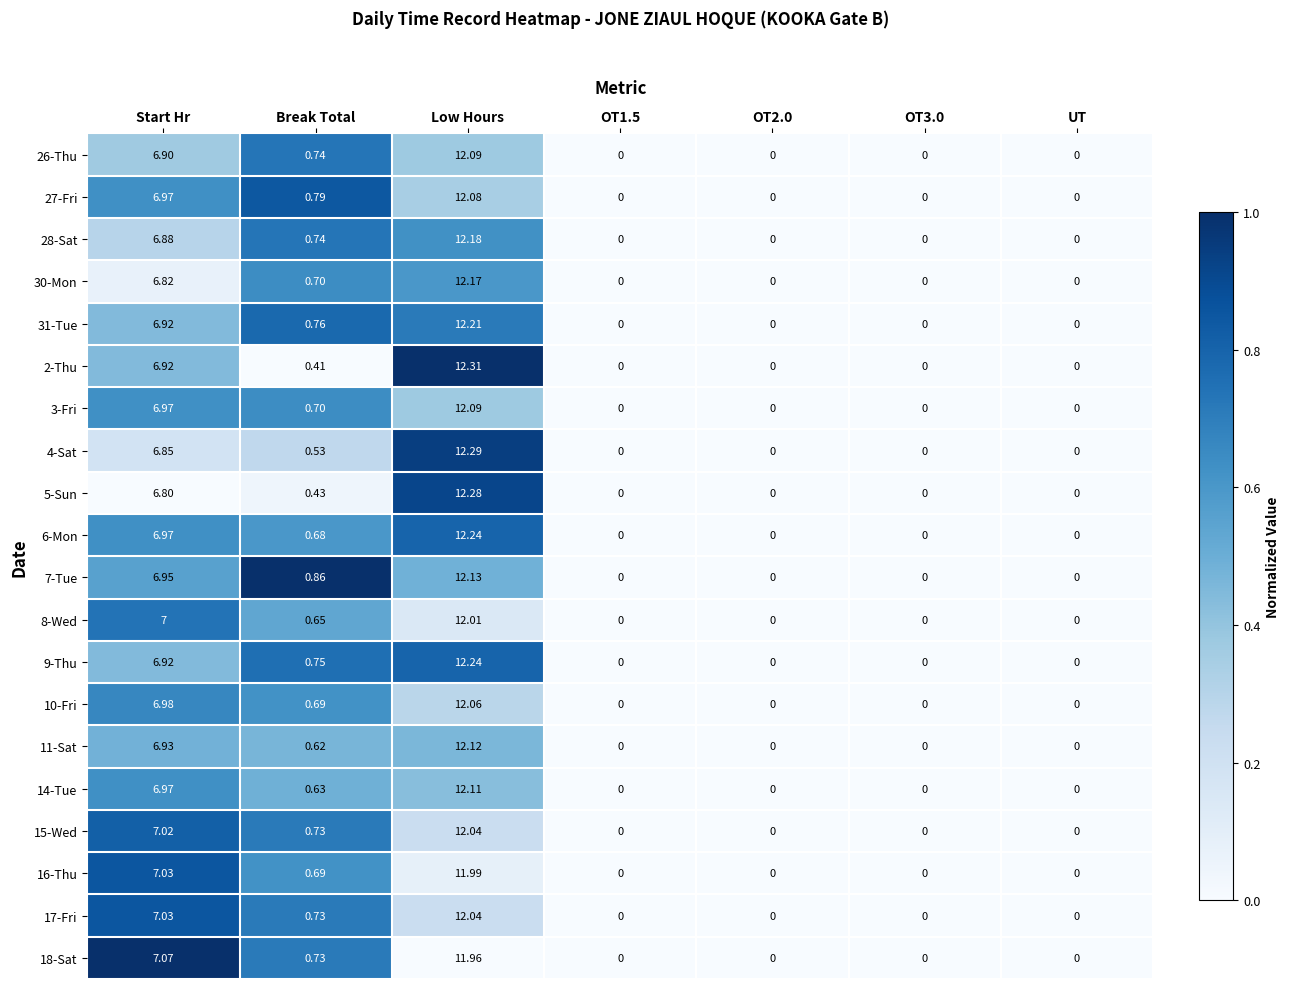

How many categories are shown in the chart?

7